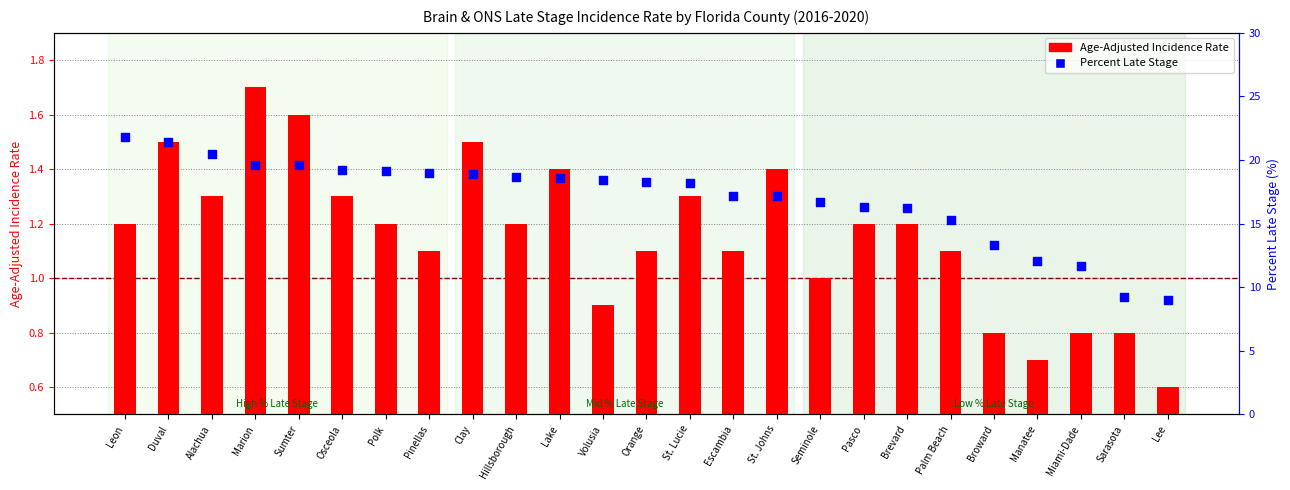

What are all the series names shown in the legend?

Age-Adjusted Incidence Rate, Percent Late Stage